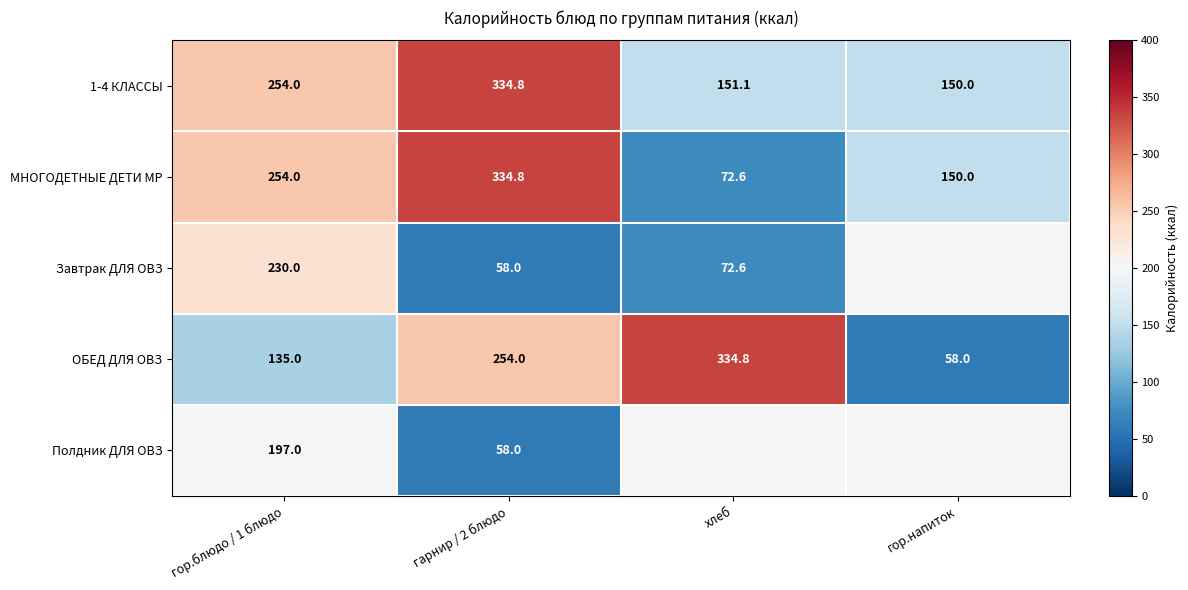

What is the approximate value of 1-4 КЛАССЫ at гарнир / 2 блюдо?

334.8